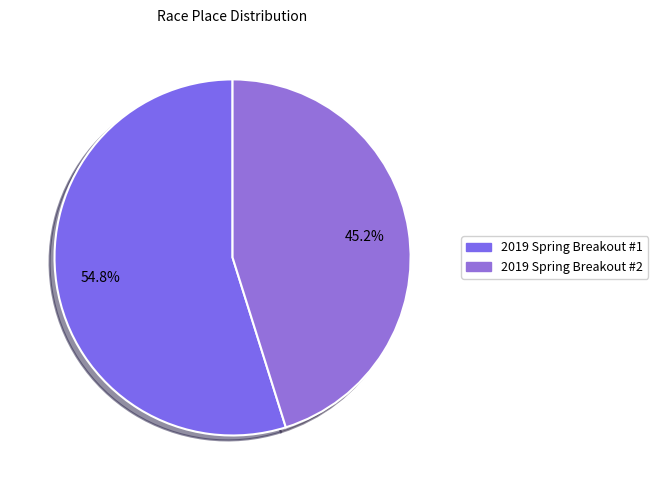

To the nearest percent, what percentage of the pie is 2019 Spring Breakout #2?

45%